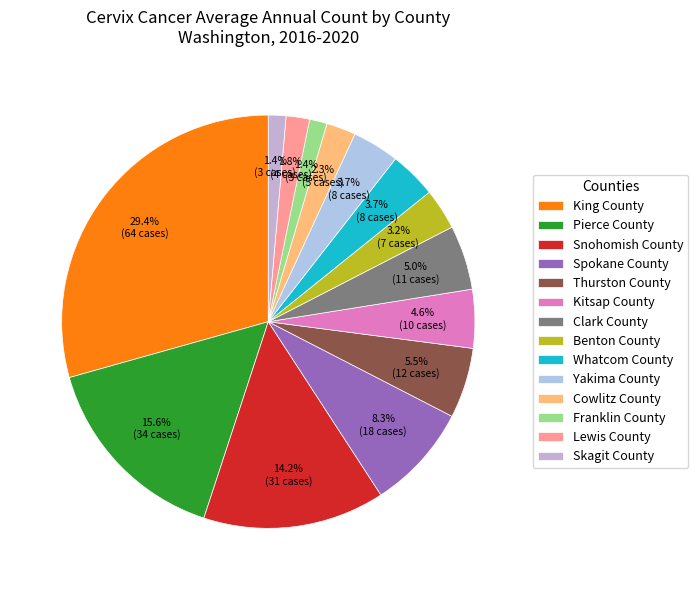

What percentage is the Kitsap County slice, to the nearest percent?

5%